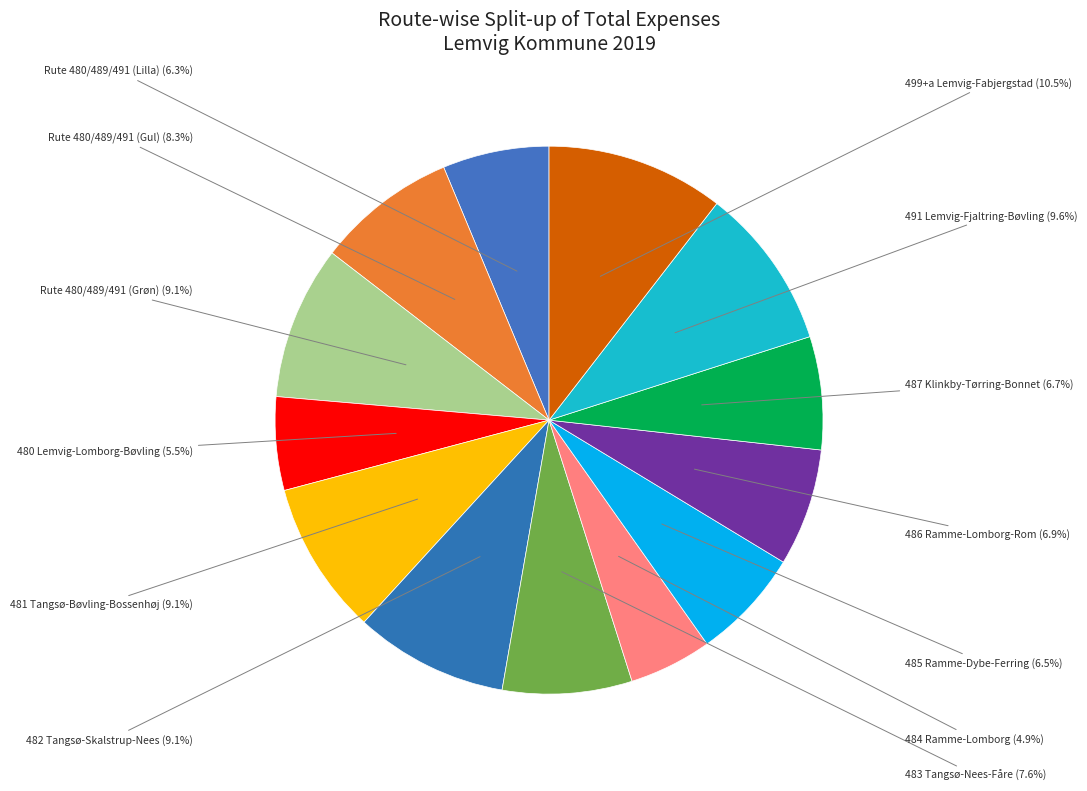

True or false: 486 Ramme-Lomborg-Rom accounts for 1% of the total.

False